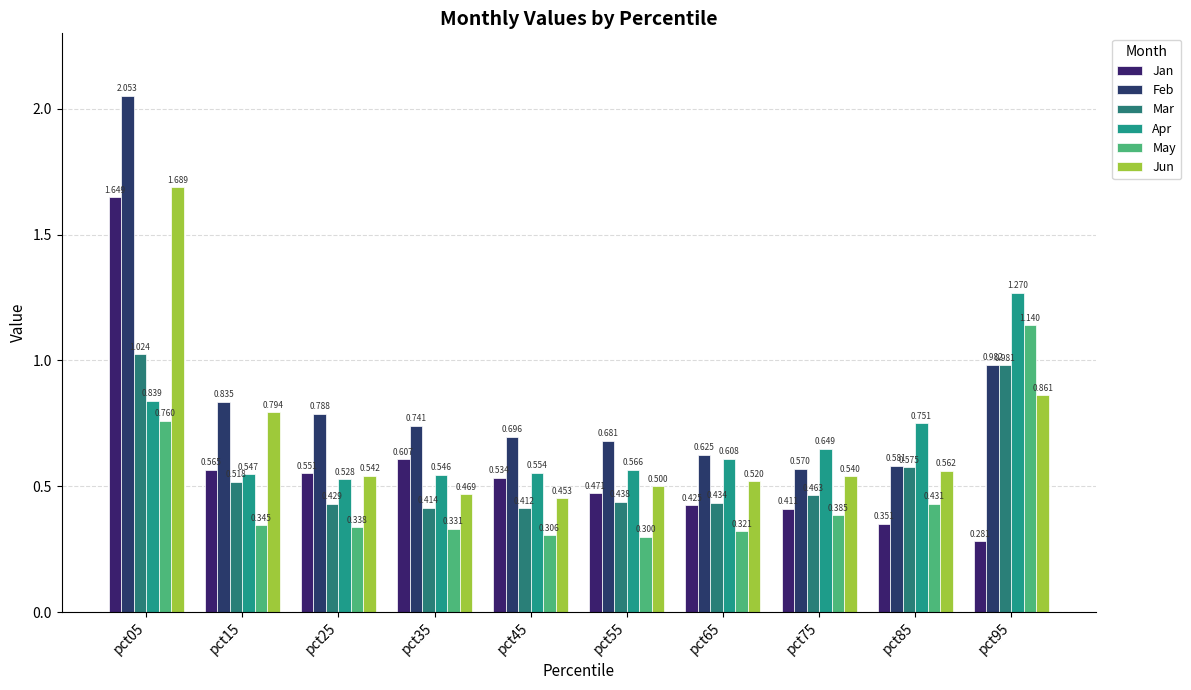

What is the highest value of the Jan series?

1.6